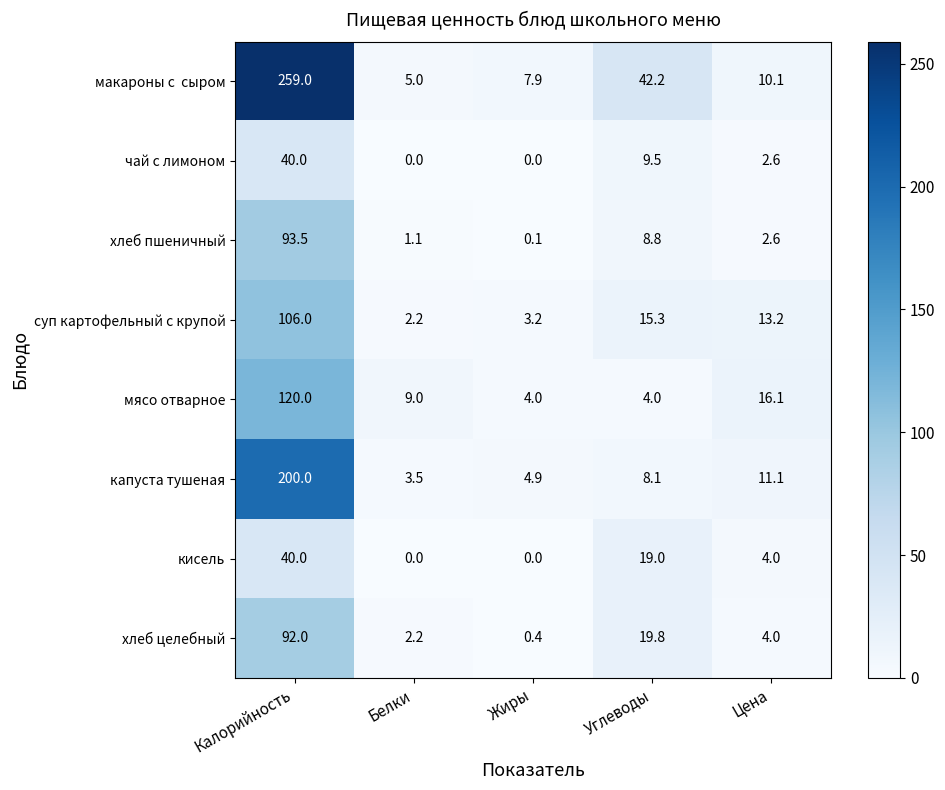

Which category has the highest value across all series?

Калорийность